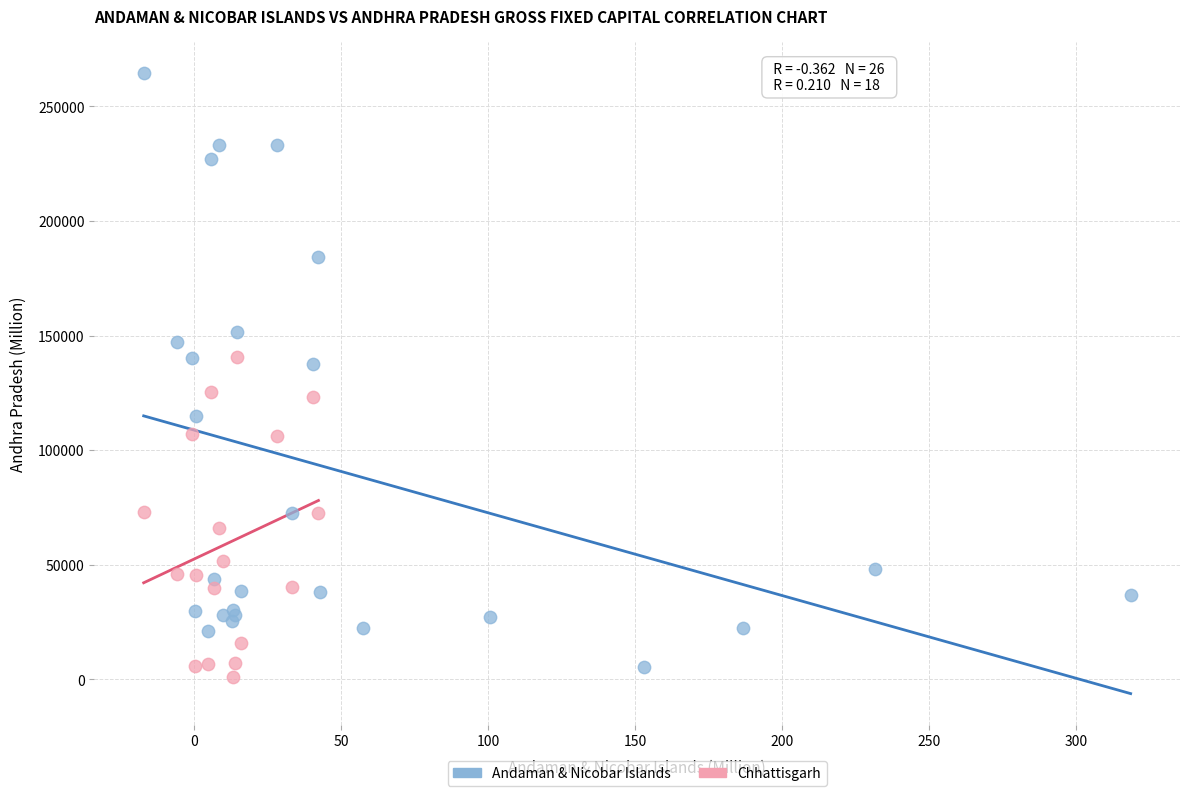

Which series has the largest Y range (max minus min)?

Andaman & Nicobar Islands